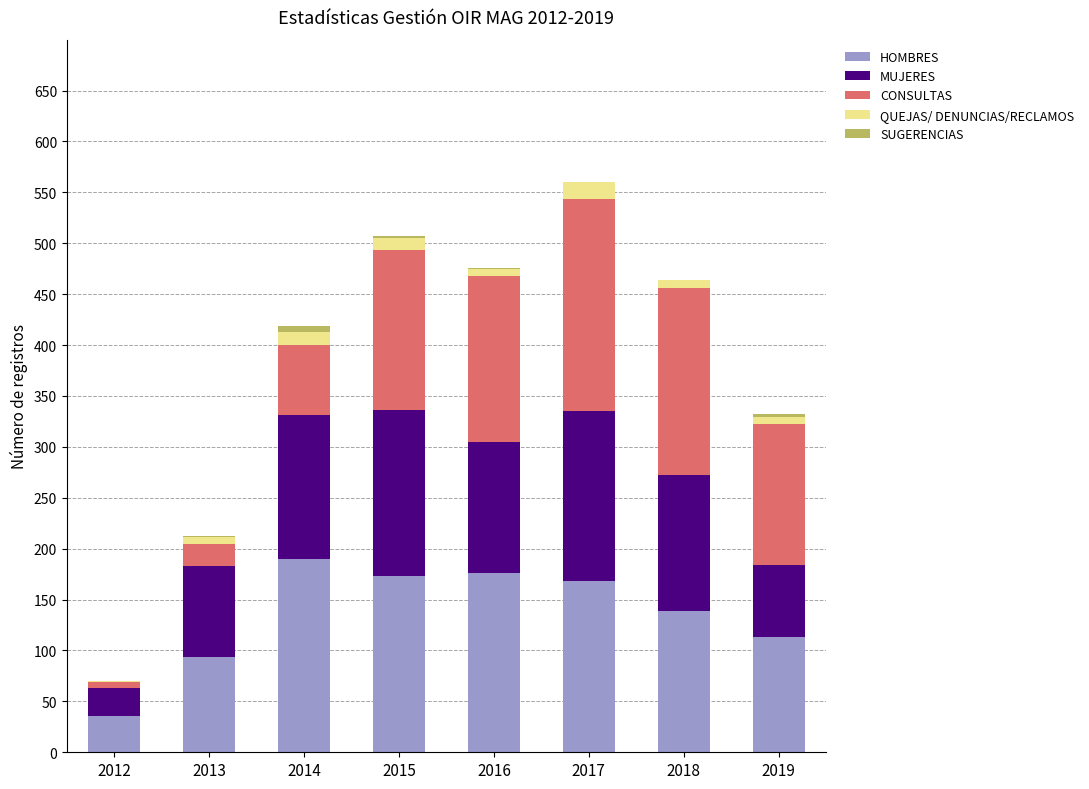

What is the total value across all series at 2017?

560